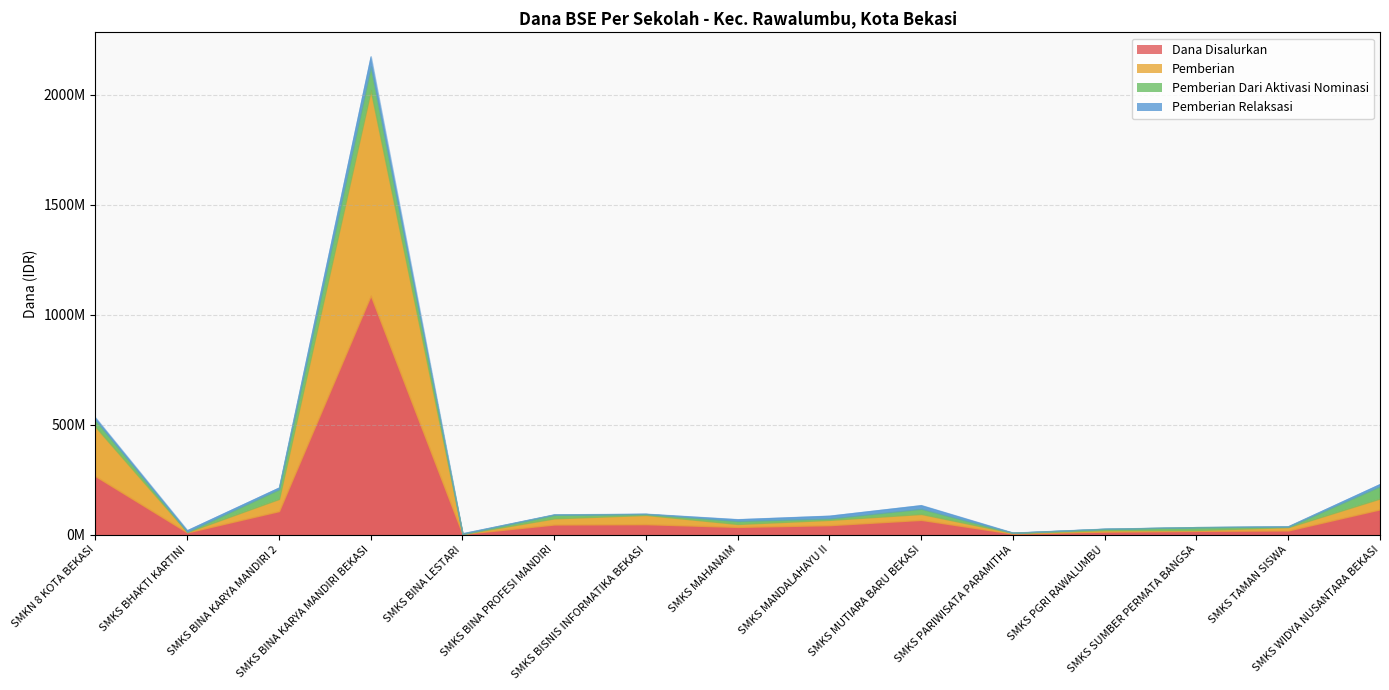

How many interior local peaks does the Pemberian series have?

4